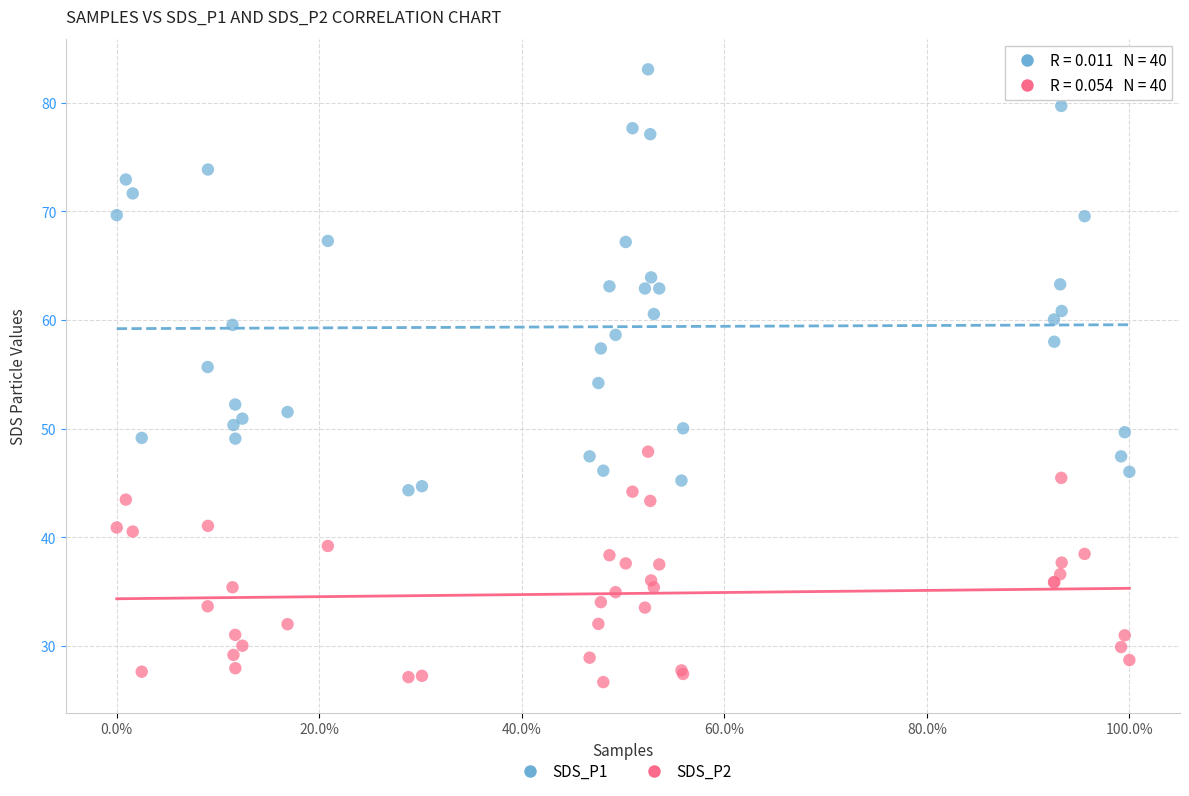

What are all the series names shown in the legend?

SDS_P1, SDS_P2